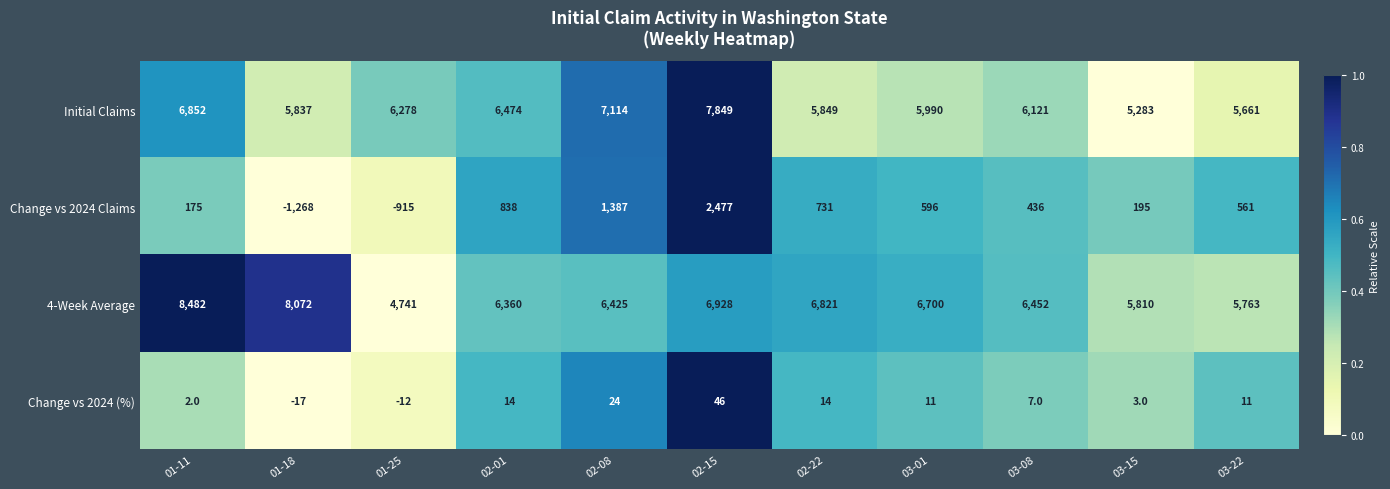

At which category is the sum across all series the highest?

02-15